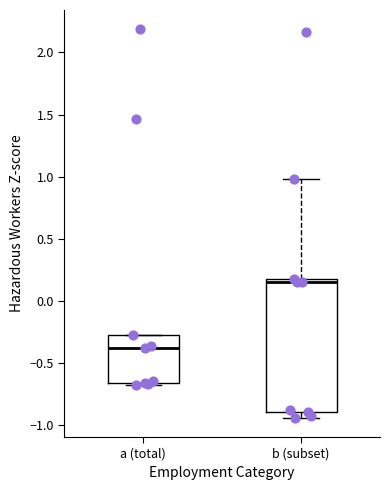

Where does the upper whisker of the box for b (subset) end on the y-axis? The values are not printed on the chart, so give them approximately, as read against the axis.

1.00